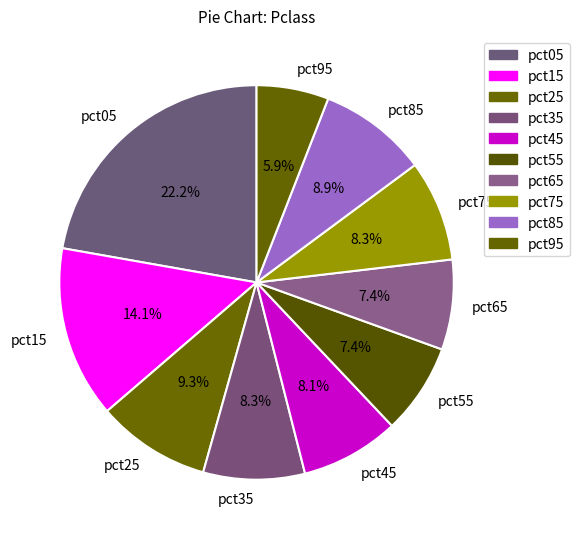

To the nearest percent, what is the combined percentage of pct45 and pct55?

16%